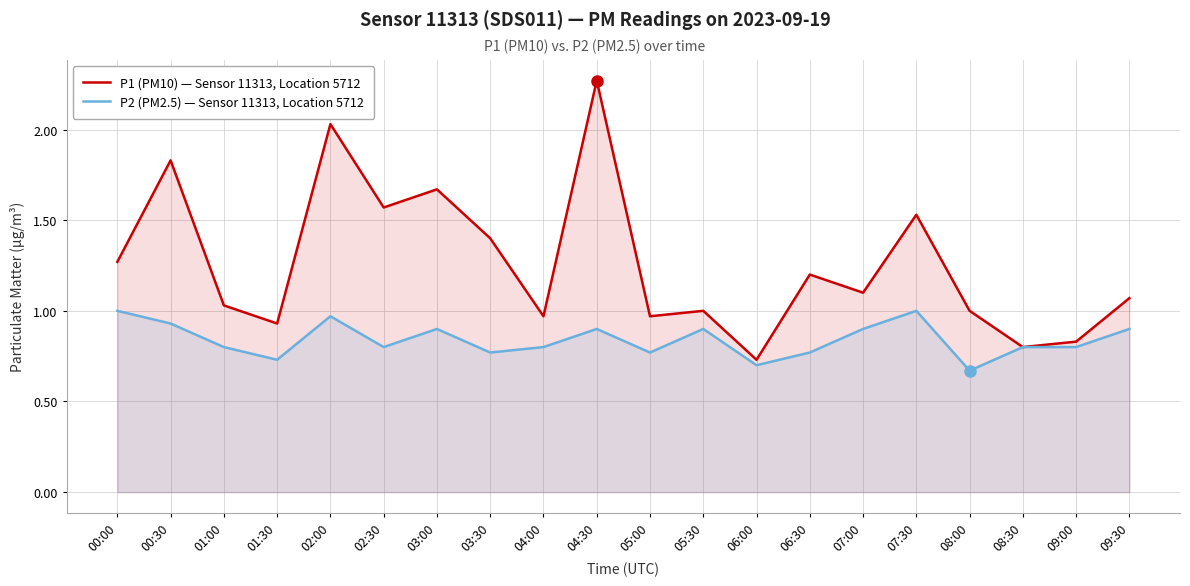

At which category does P2 (PM2.5) — Sensor 11313, Location 5712 reach its first local valley?

01:30